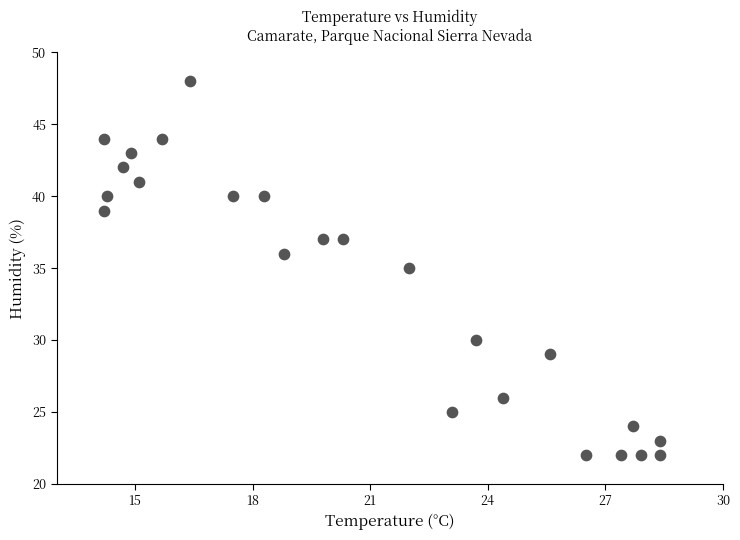

What is the range of Y values (max minus min)?

26